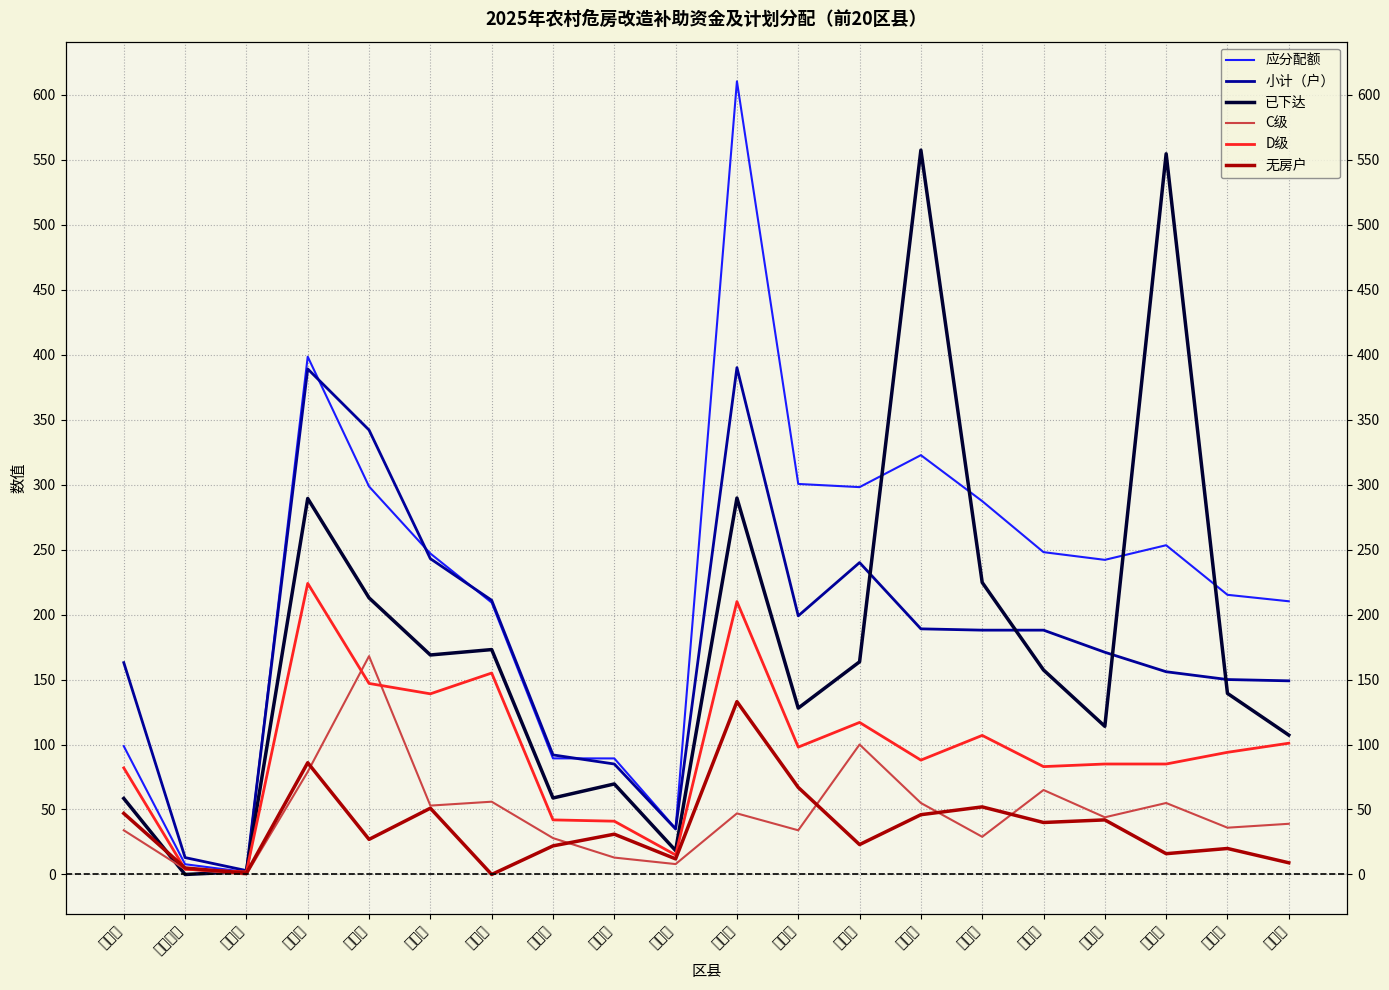

True or false: 已下达 has a value of 112.1 at 永川区.

False